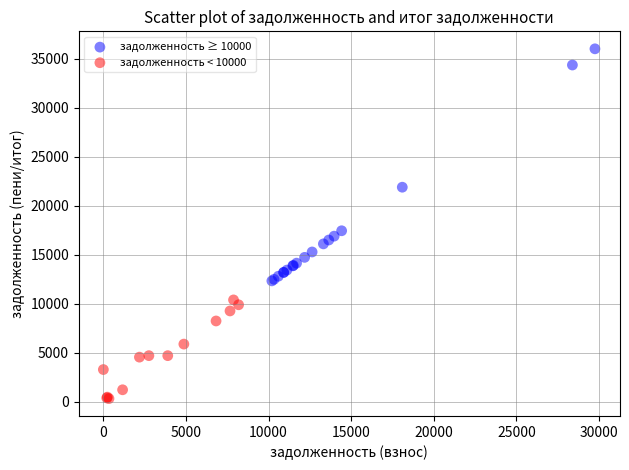

Which series reaches the maximum Y coordinate?

задолженность ≥ 10000